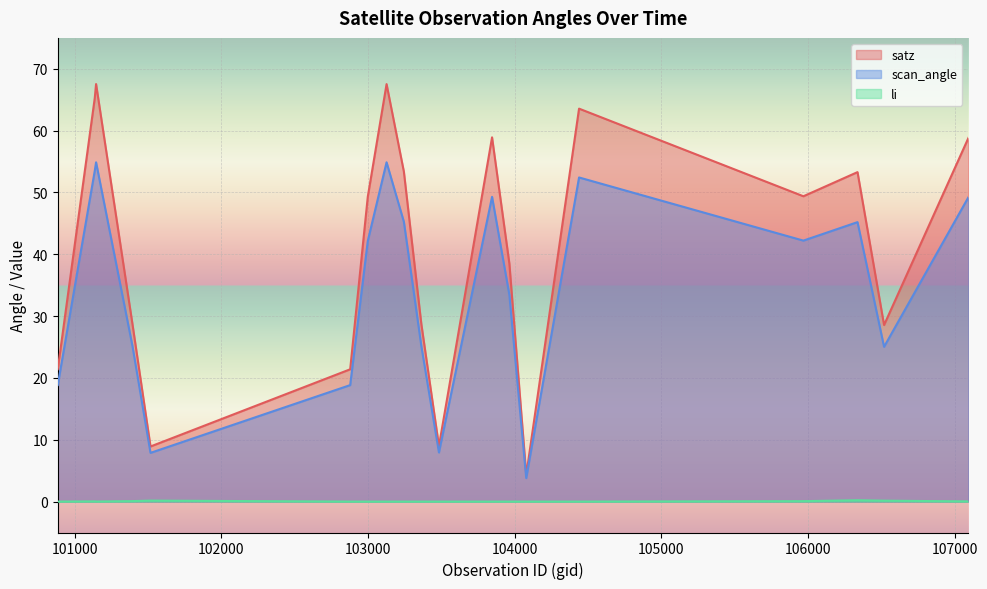

At how many categories does at least one series exceed 8?

18